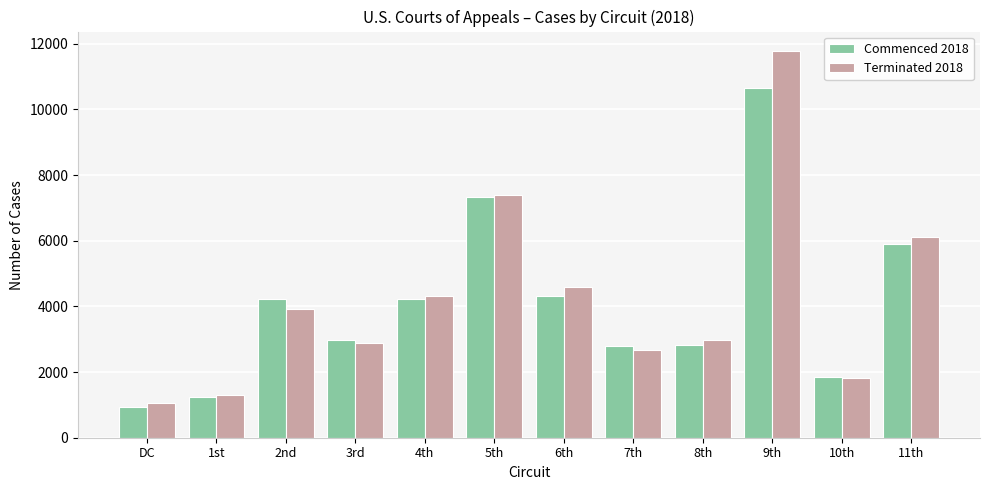

The Commenced 2018 series shows 4304 at 6th. True or false?

True